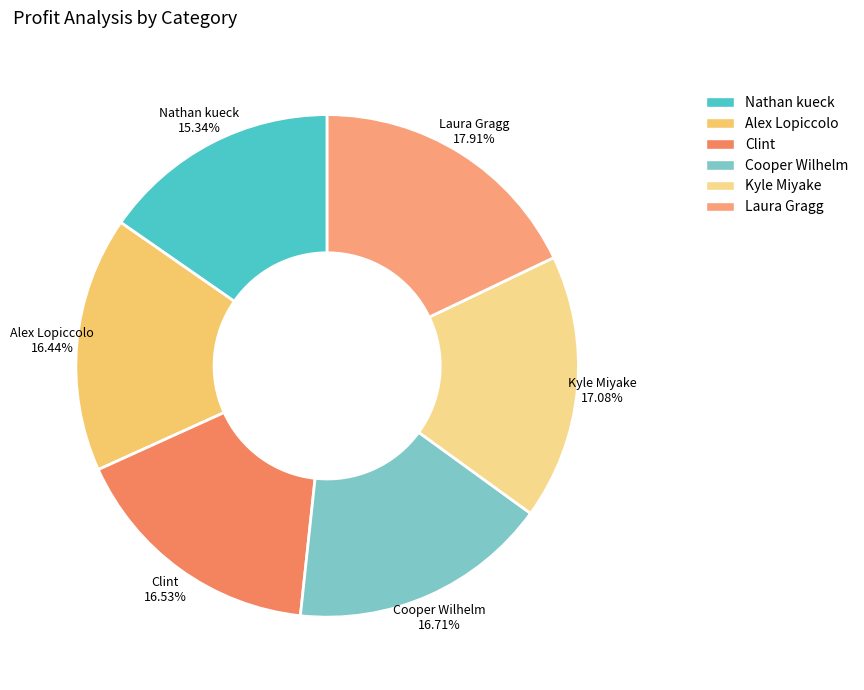

Which category has the biggest portion of the pie?

Laura Gragg